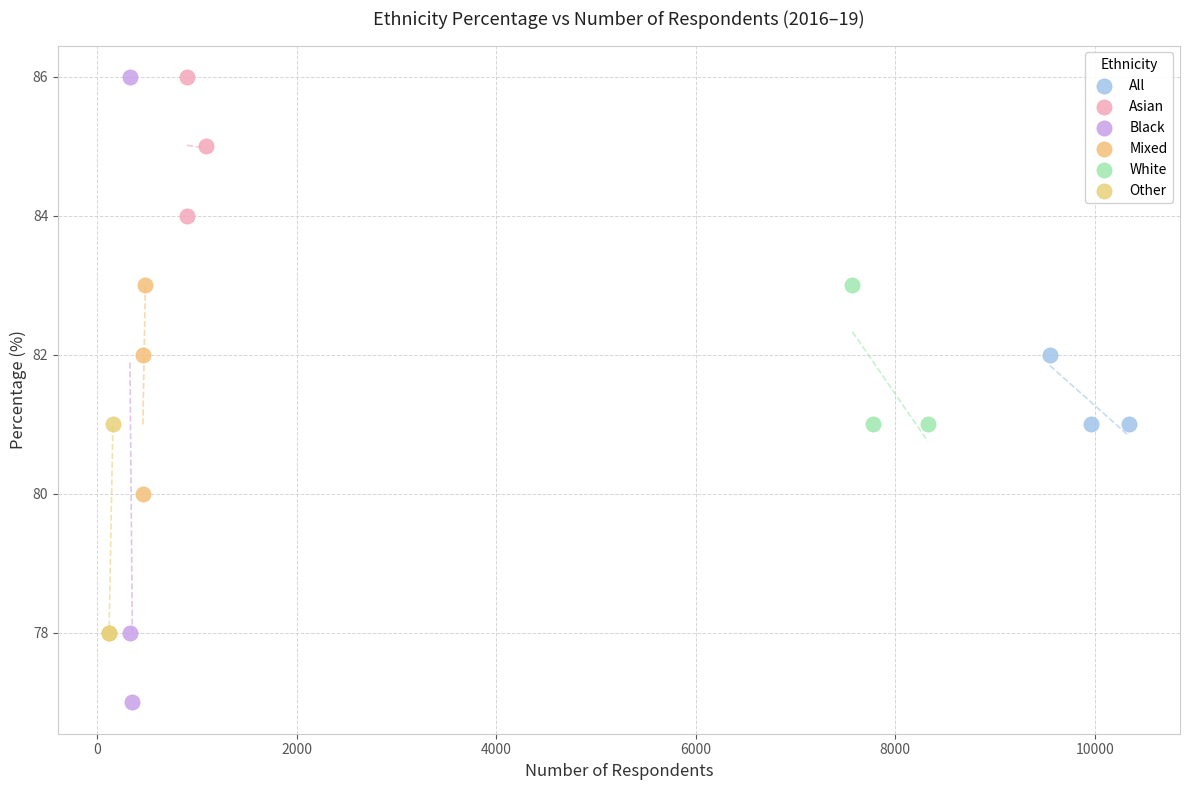

What are all the series names shown in the legend?

All, Asian, Black, Mixed, White, Other